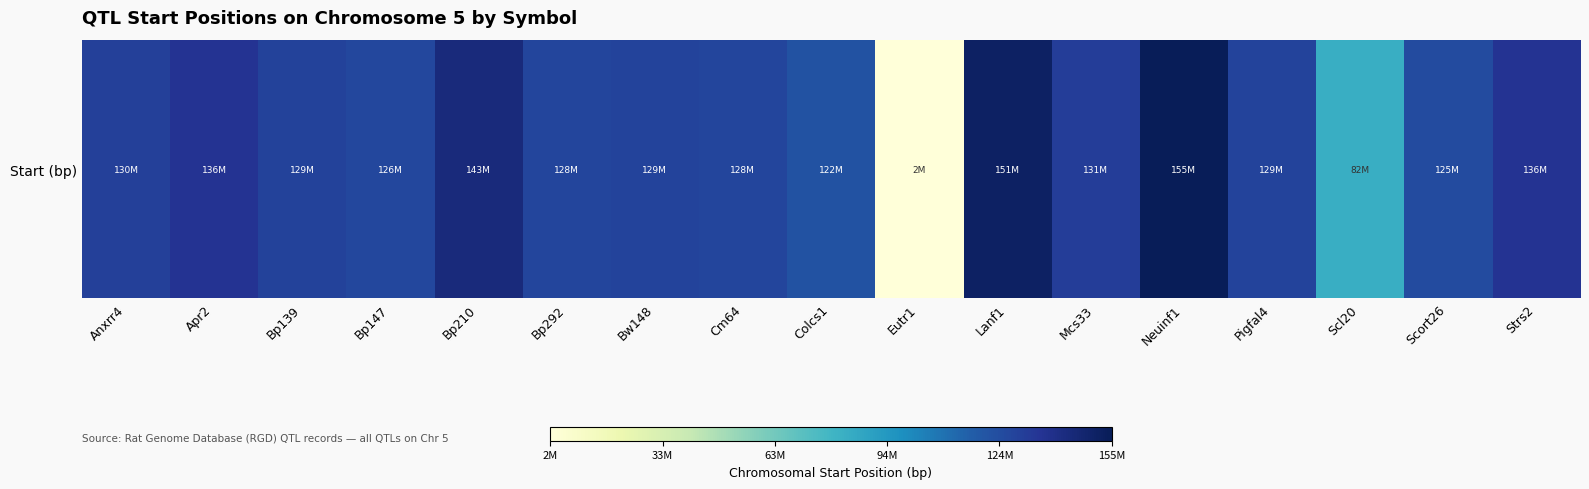

Which label corresponds to the smallest value in the chart?

Eutr1